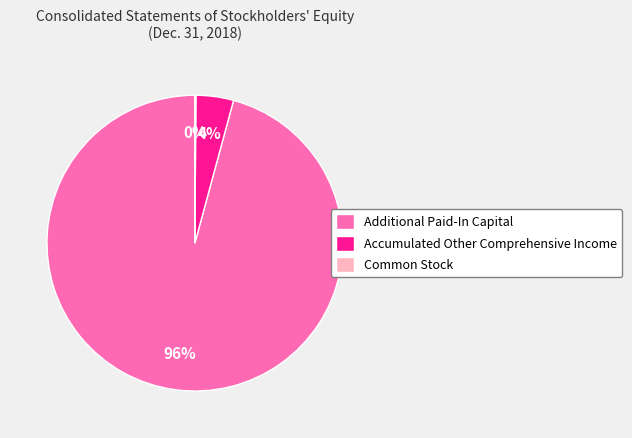

Which has a higher value, Additional Paid-In Capital or Accumulated Other Comprehensive Income?

Additional Paid-In Capital